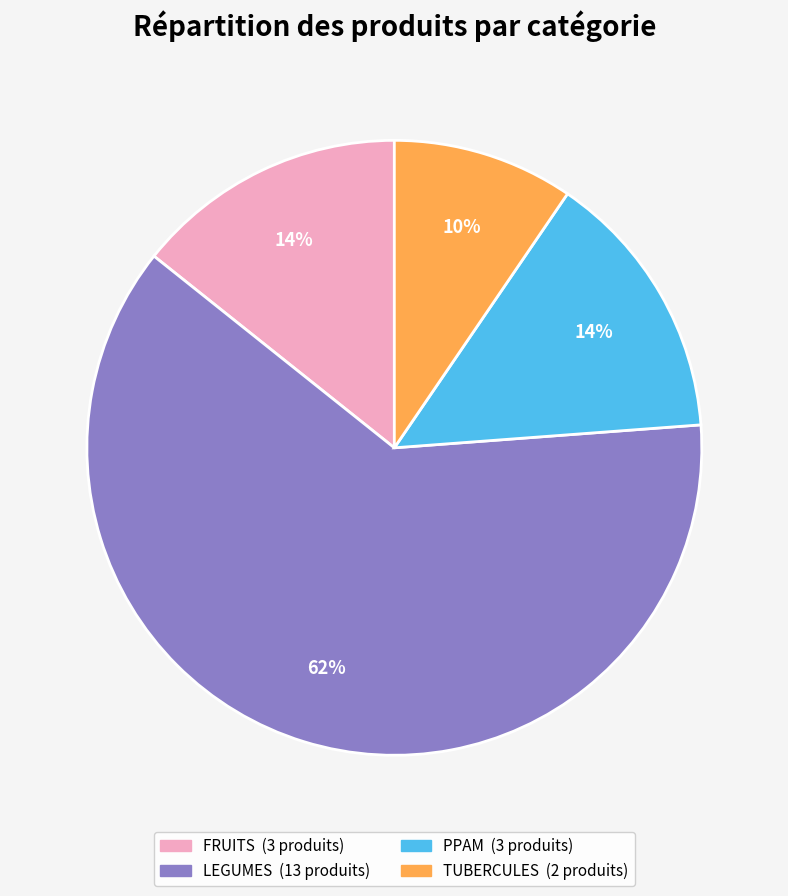

What is the largest slice in the pie chart?

LEGUMES